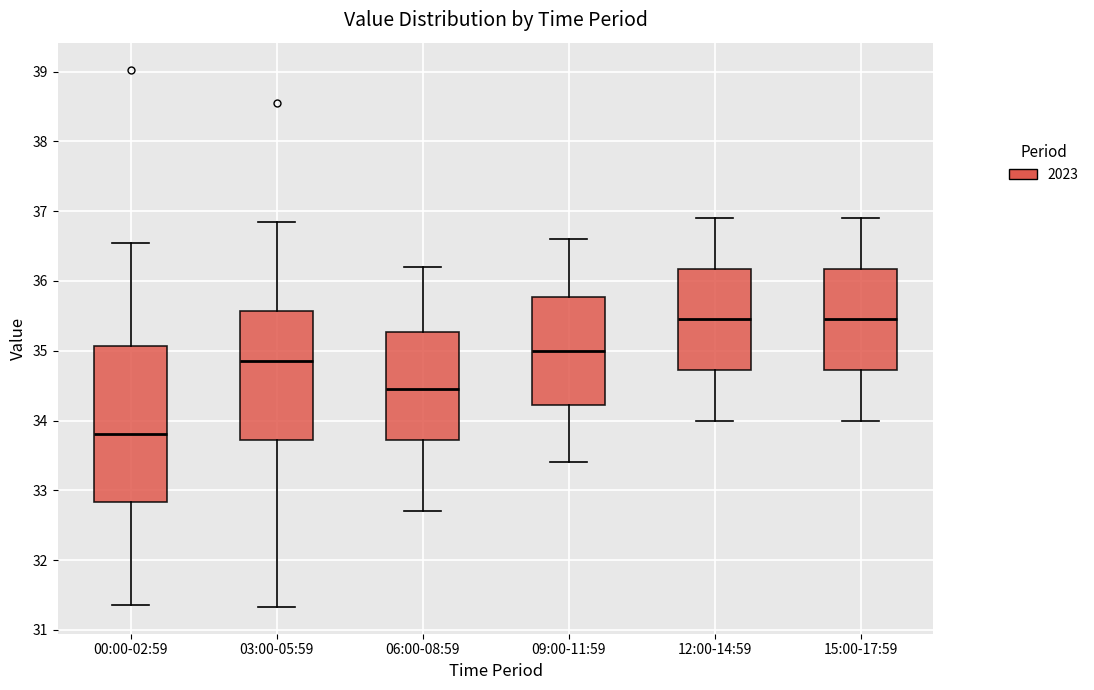

Comparing the boxes themselves (not the whiskers), which one is the tallest?

00:00-02:59